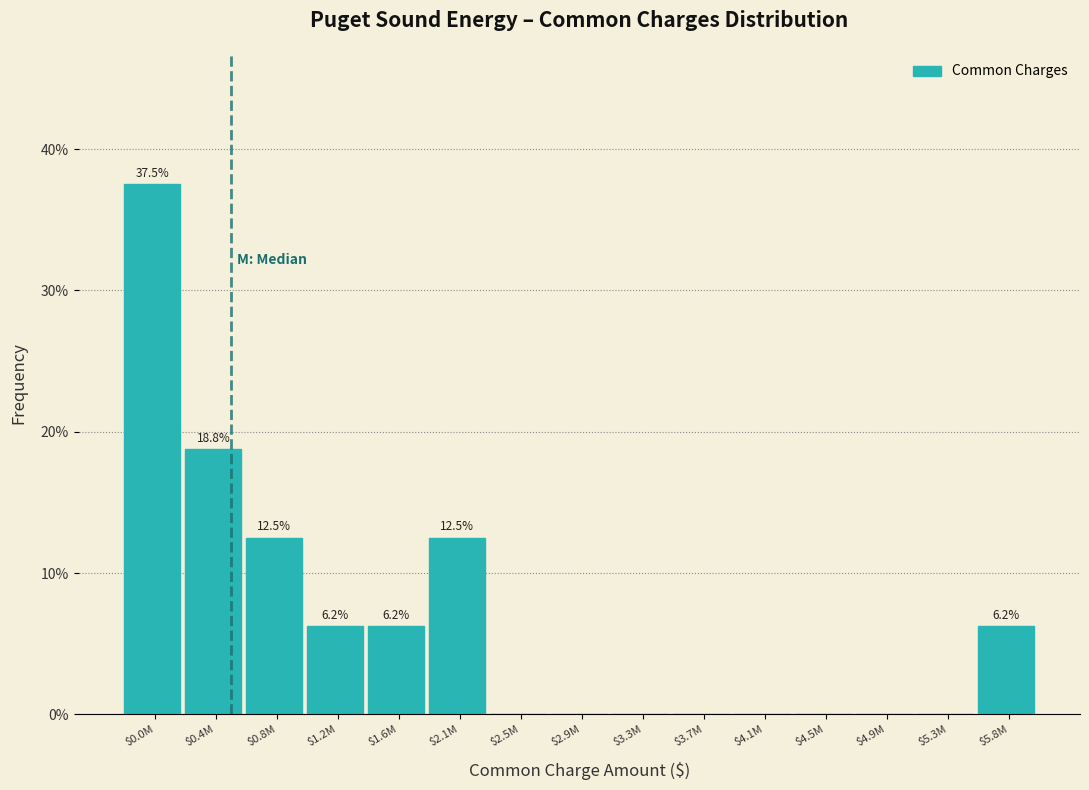

Where is the data nearest to the value 18?

$0.4M